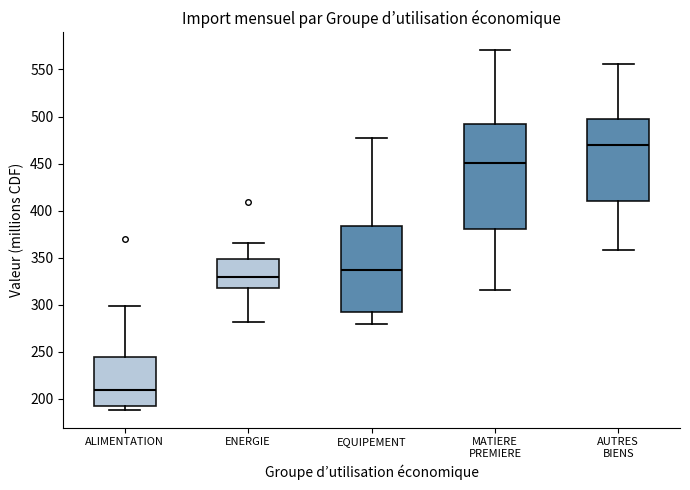

Reading left to right, read every box against the y-axis: the position of its median line, the range the box covers, and the ends of its whiskers. The values are not printed on the chart, so give them approximately, as read against the axis.

ALIMENTATION: median 210, box 190 to 245, whiskers 190 (just below the box's lower edge) to 300
ENERGIE: median 330, box 315 to 350, whiskers 280 to 365
EQUIPEMENT: median 335, box 290 to 385, whiskers 280 to 475
MATIERE PREMIERE: median 450, box 380 to 490, whiskers 315 to 570
AUTRES BIENS: median 470, box 410 to 500, whiskers 360 to 555